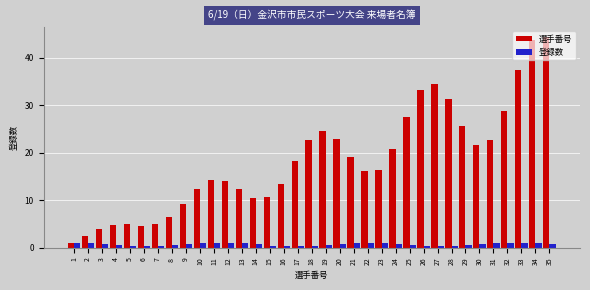

What is the highest value of the 登録数 series?

1.1